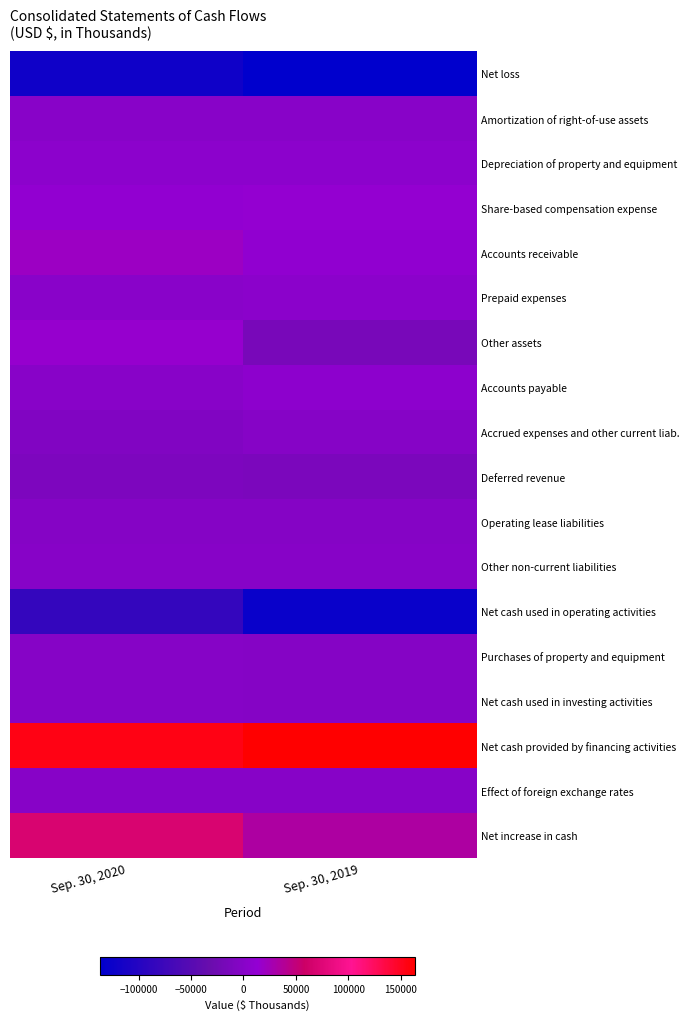

What is the difference between the highest and lowest values at Sep. 30, 2019?

300510